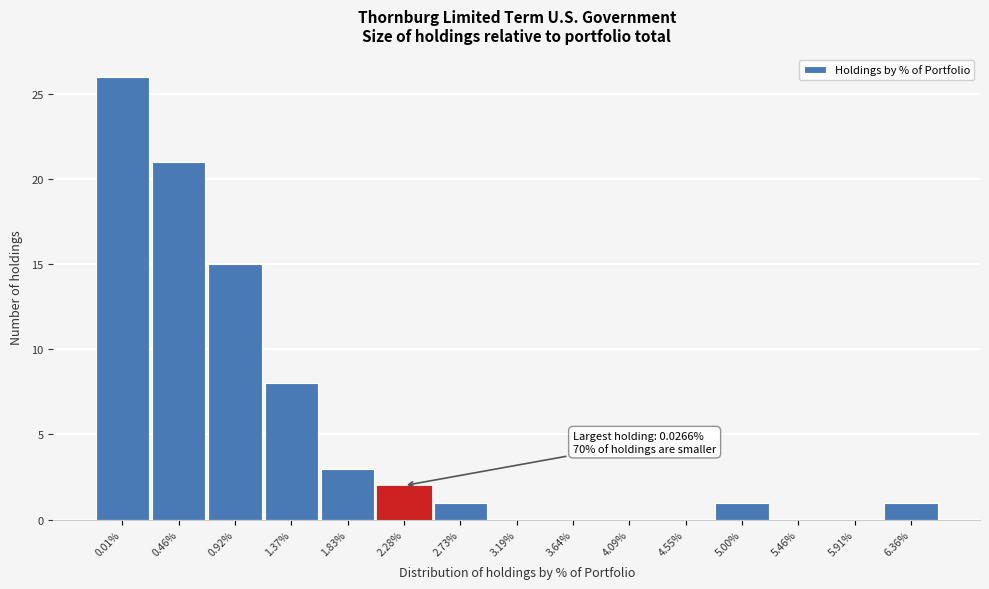

Reading right to left, transcribe all the data shown in this chart.

6.36%=1	5.91%=0	5.46%=0	5.00%=1	4.55%=0	4.09%=0	3.64%=0	3.19%=0	2.73%=1	2.28%=2	1.83%=3	1.37%=8	0.92%=15	0.46%=21	0.01%=26